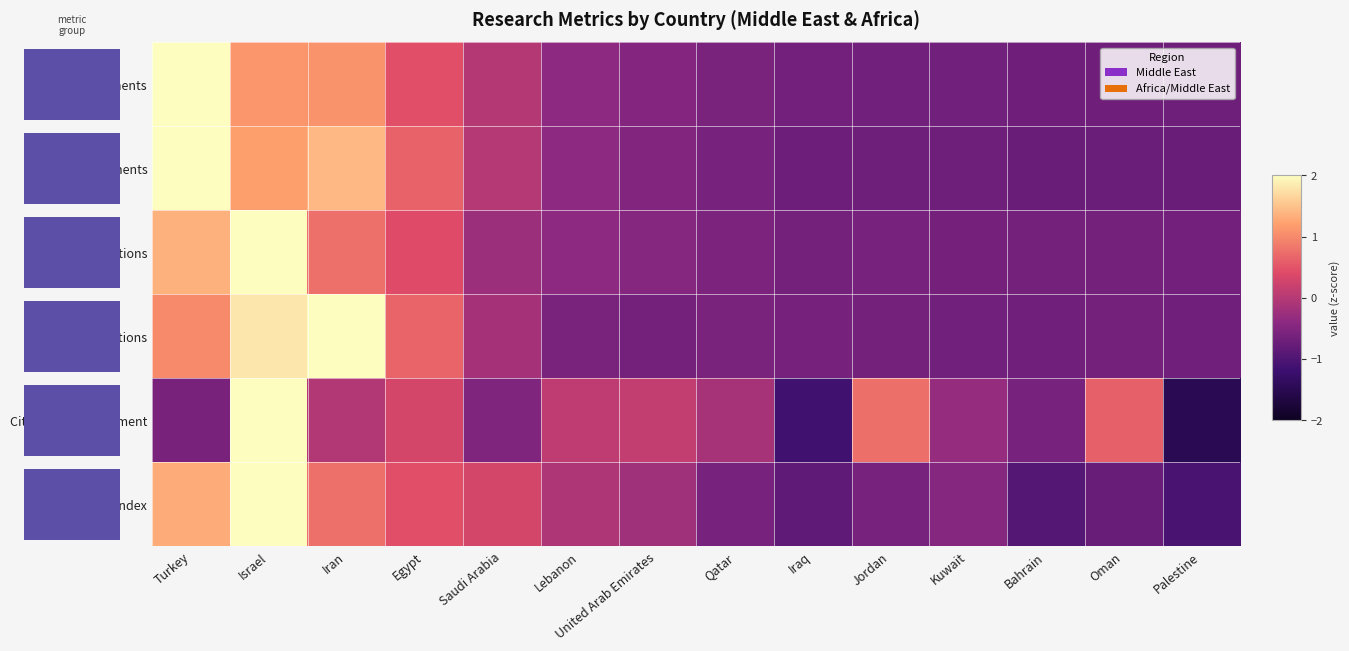

What is the smallest value displayed?

-1.5